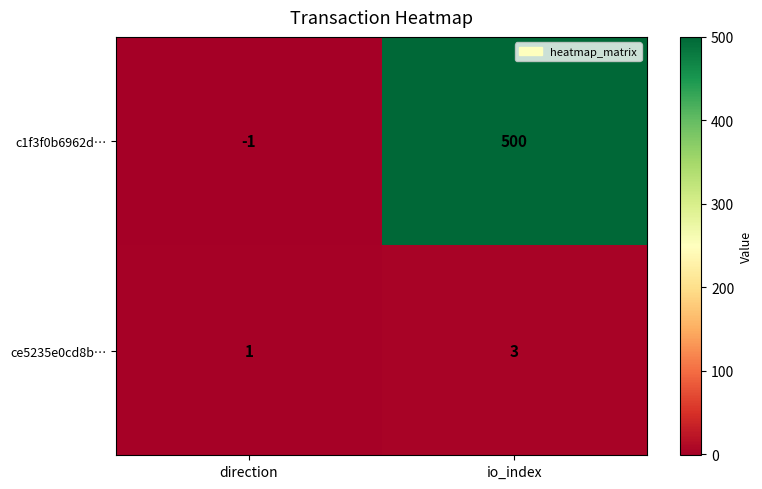

List the series in order of their overall mean, highest first.

c1f3f0b6962d…, ce5235e0cd8b…